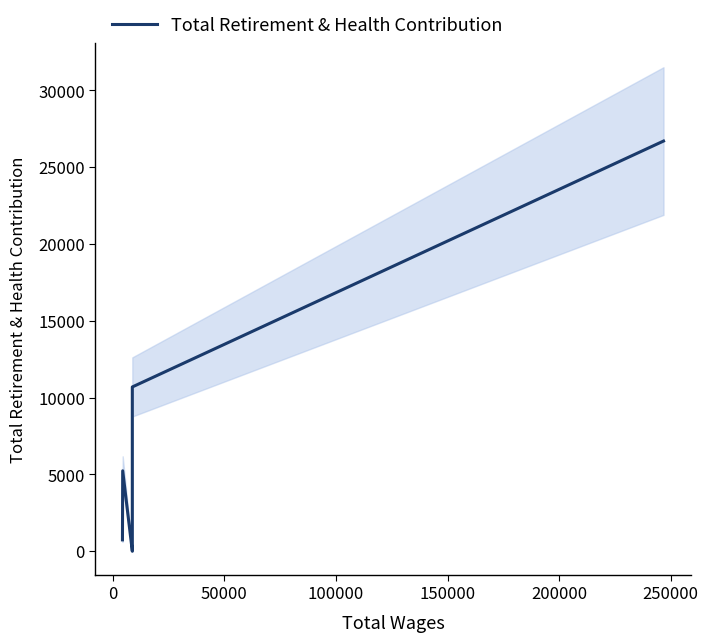

What is the greatest value displayed?

26706